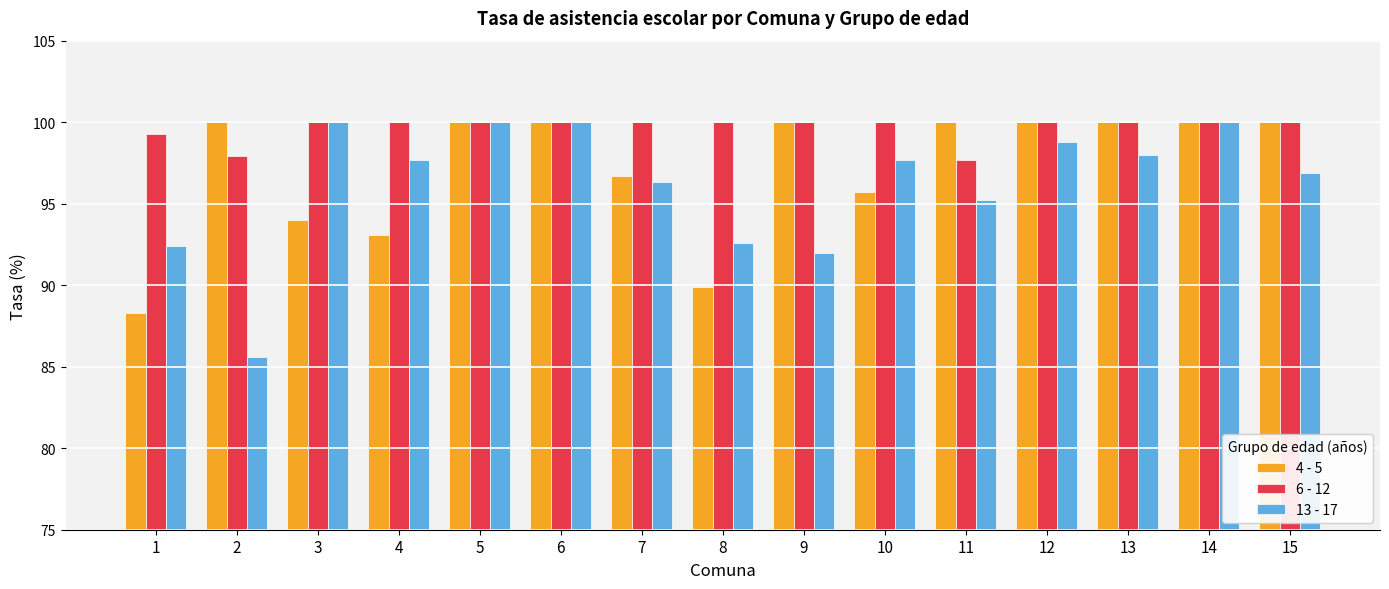

How many values in the 6 - 12 series are below 100?

3